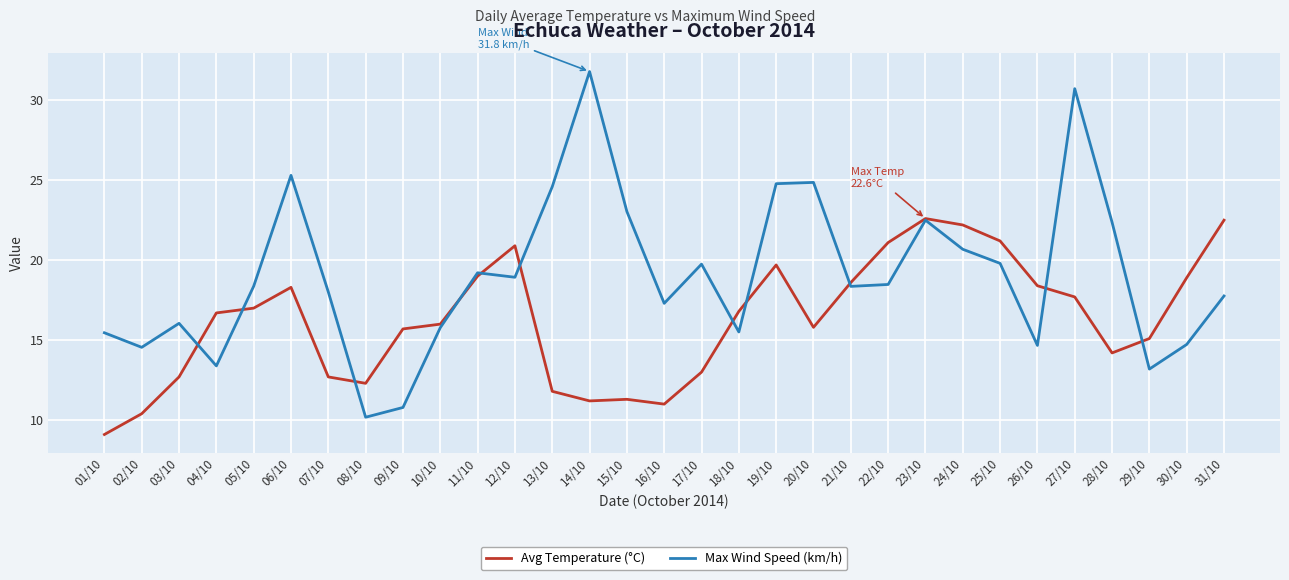

Between 03/10 and 14/10, which series saw the biggest shift?

Max Wind Speed (km/h)